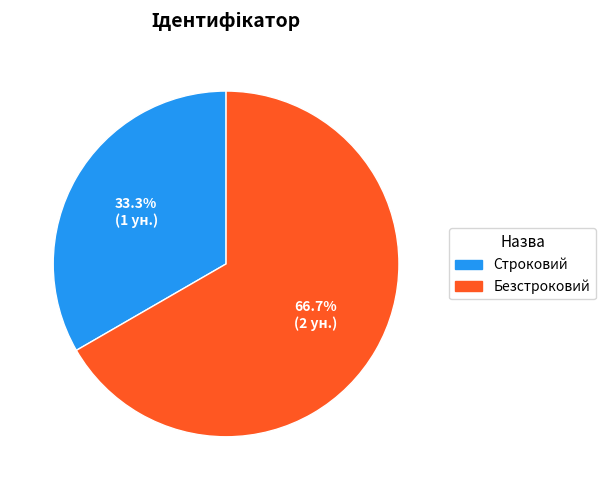

How many segments does this pie chart have?

2